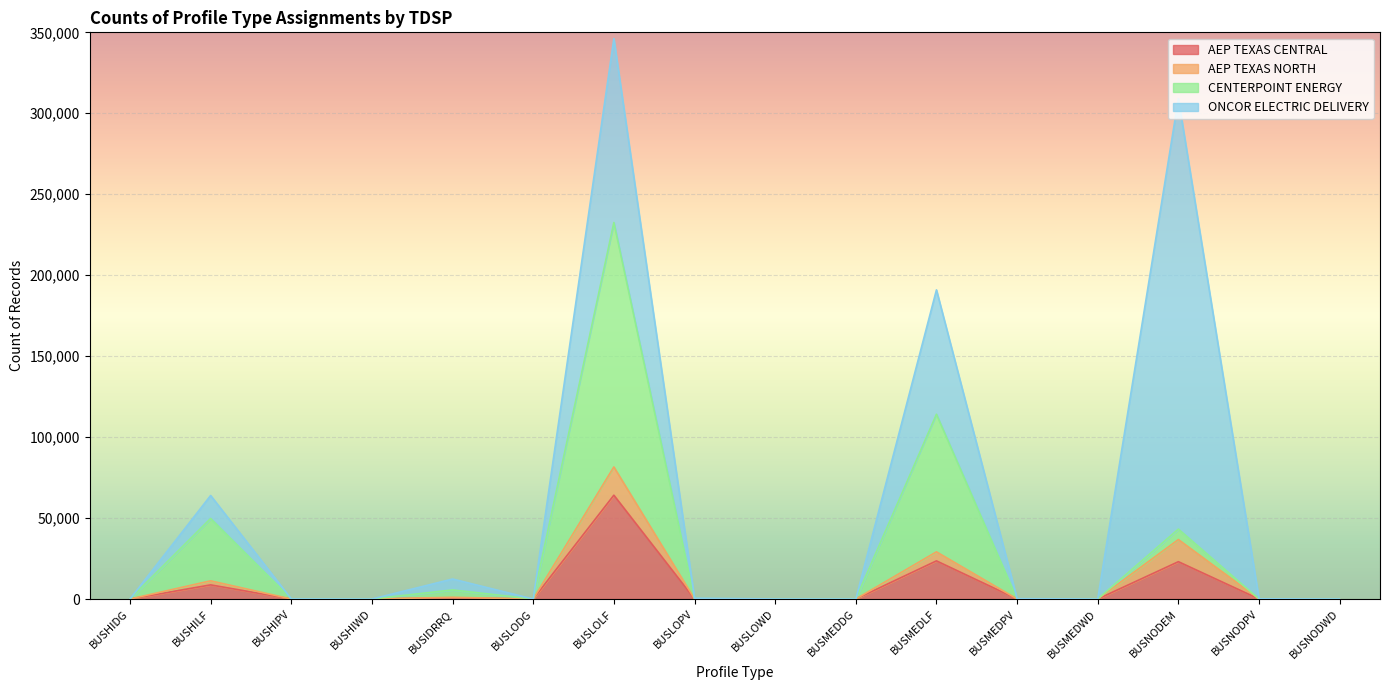

Where is the first local minimum for AEP TEXAS CENTRAL?

BUSHIWD